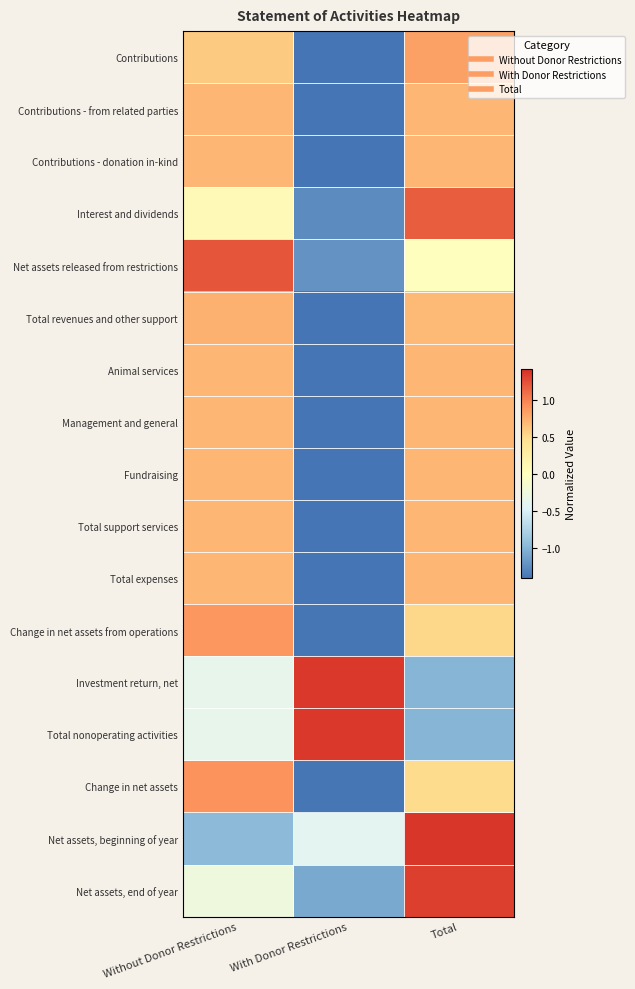

Reading left to right, what are all the values shown in this chart?

Contributions: Without Donor Restrictions=0.6	With Donor Restrictions=-1.4	Total=0.8
Contributions - from related parties: Without Donor Restrictions=0.7	With Donor Restrictions=-1.4	Total=0.7
Contributions - donation in-kind: Without Donor Restrictions=0.7	With Donor Restrictions=-1.4	Total=0.7
Interest and dividends: Without Donor Restrictions=0.1	With Donor Restrictions=-1.3	Total=1.2
Net assets released from restrictions: Without Donor Restrictions=1.2	With Donor Restrictions=-1.2	Total=0.0
Total revenues and other support: Without Donor Restrictions=0.7	With Donor Restrictions=-1.4	Total=0.7
Animal services: Without Donor Restrictions=0.7	With Donor Restrictions=-1.4	Total=0.7
Management and general: Without Donor Restrictions=0.7	With Donor Restrictions=-1.4	Total=0.7
Fundraising: Without Donor Restrictions=0.7	With Donor Restrictions=-1.4	Total=0.7
Total support services: Without Donor Restrictions=0.7	With Donor Restrictions=-1.4	Total=0.7
Total expenses: Without Donor Restrictions=0.7	With Donor Restrictions=-1.4	Total=0.7
Change in net assets from operations: Without Donor Restrictions=0.9	With Donor Restrictions=-1.4	Total=0.5
Investment return, net: Without Donor Restrictions=-0.4	With Donor Restrictions=1.4	Total=-1.0
Total nonoperating activities: Without Donor Restrictions=-0.4	With Donor Restrictions=1.4	Total=-1.0
Change in net assets: Without Donor Restrictions=0.9	With Donor Restrictions=-1.4	Total=0.5
Net assets, beginning of year: Without Donor Restrictions=-1.0	With Donor Restrictions=-0.4	Total=1.4
Net assets, end of year: Without Donor Restrictions=-0.2	With Donor Restrictions=-1.1	Total=1.3